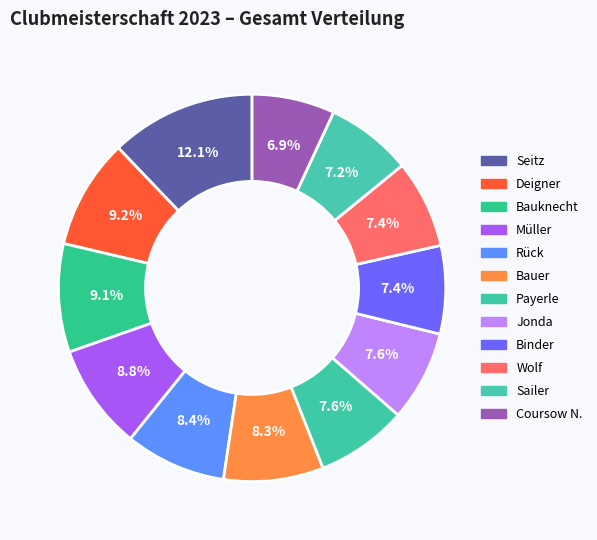

What percentage do Müller and Wolf together represent?

16.2%